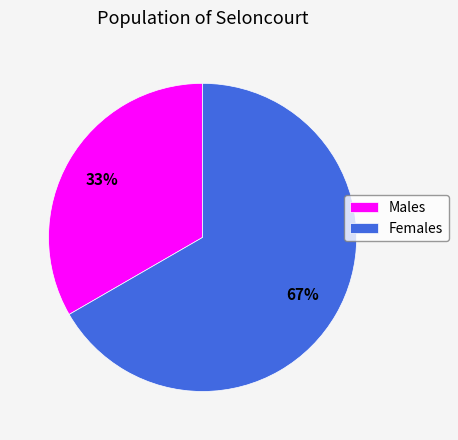

Which slice represents more than half of the pie?

Females